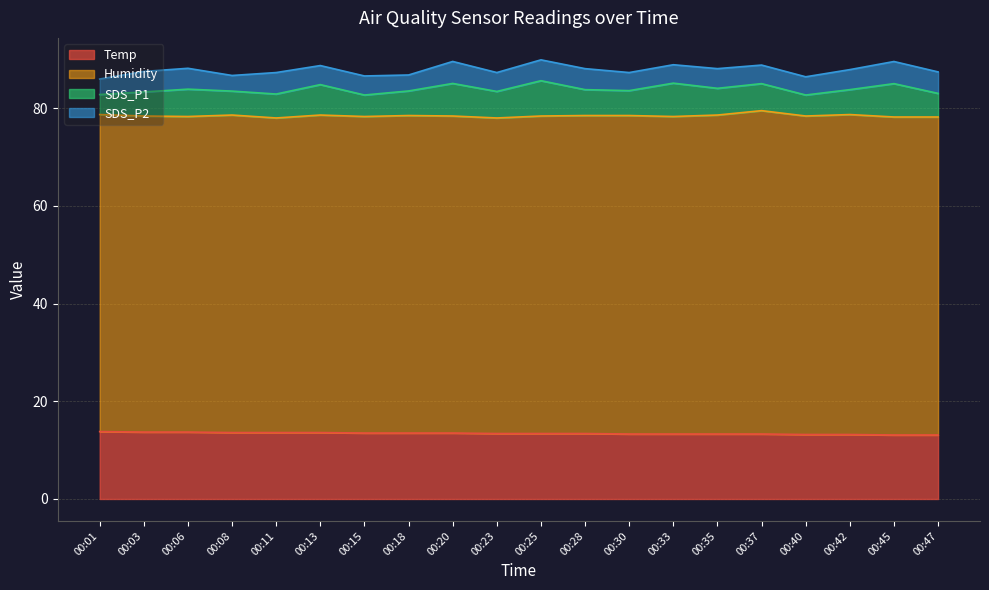

Which category has the lowest value across all series?

00:01